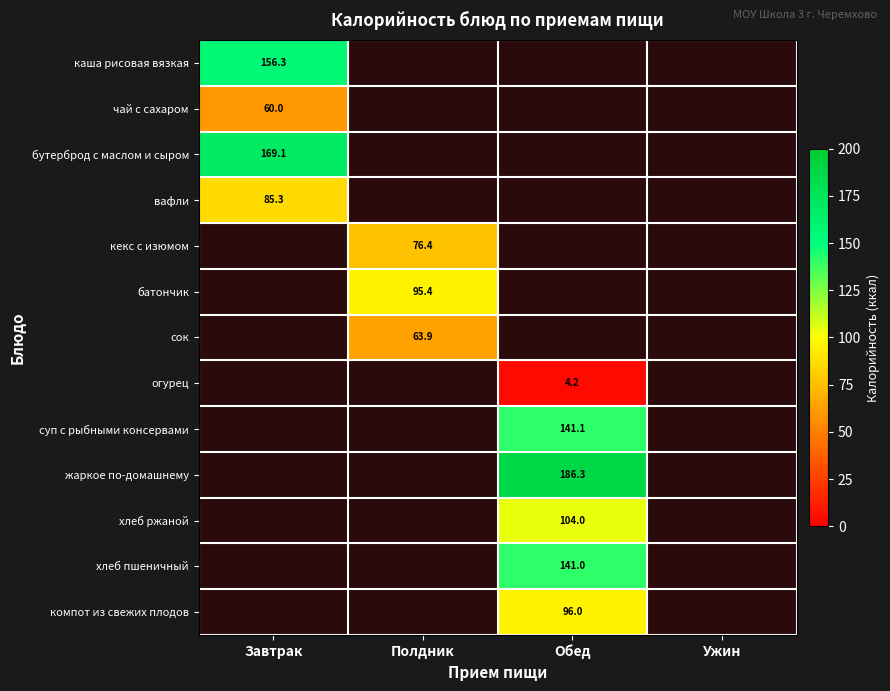

At how many categories does at least one series exceed 163?

2